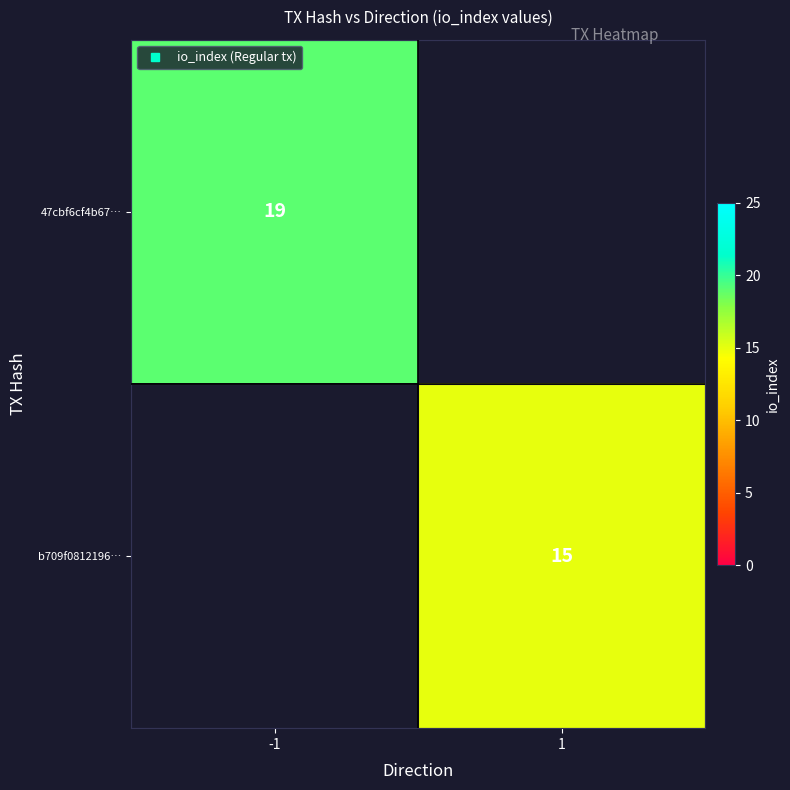

The b709f0812196… series shows 22.3 at 1. True or false?

False